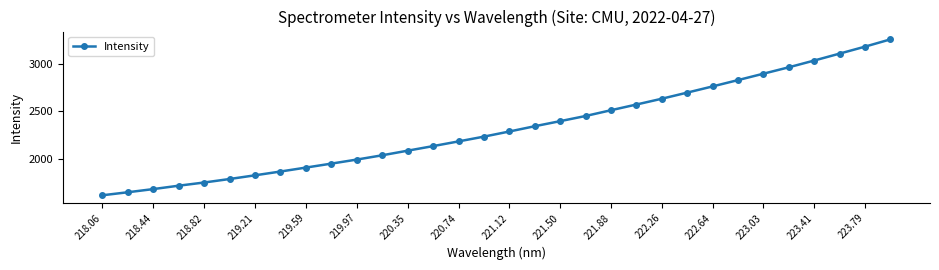

What is the smallest value displayed?

1610.7